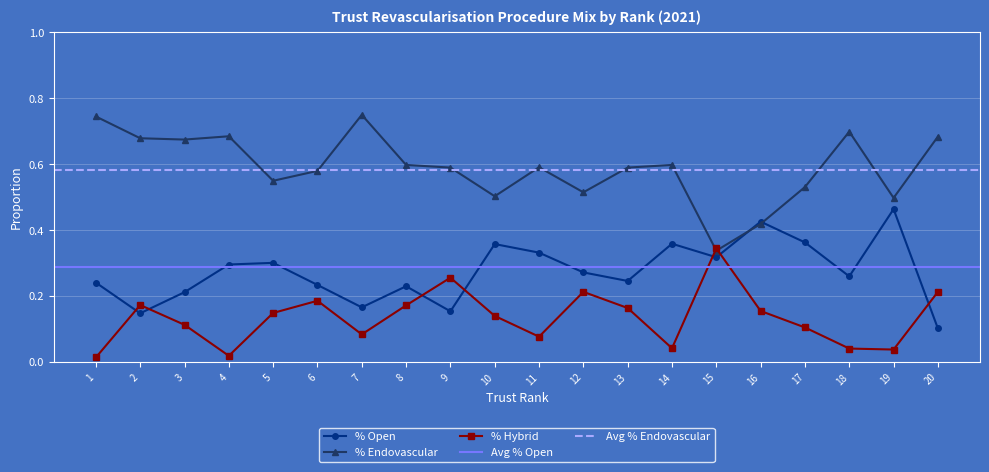

At which category does the chart reach its minimum across all series?

1